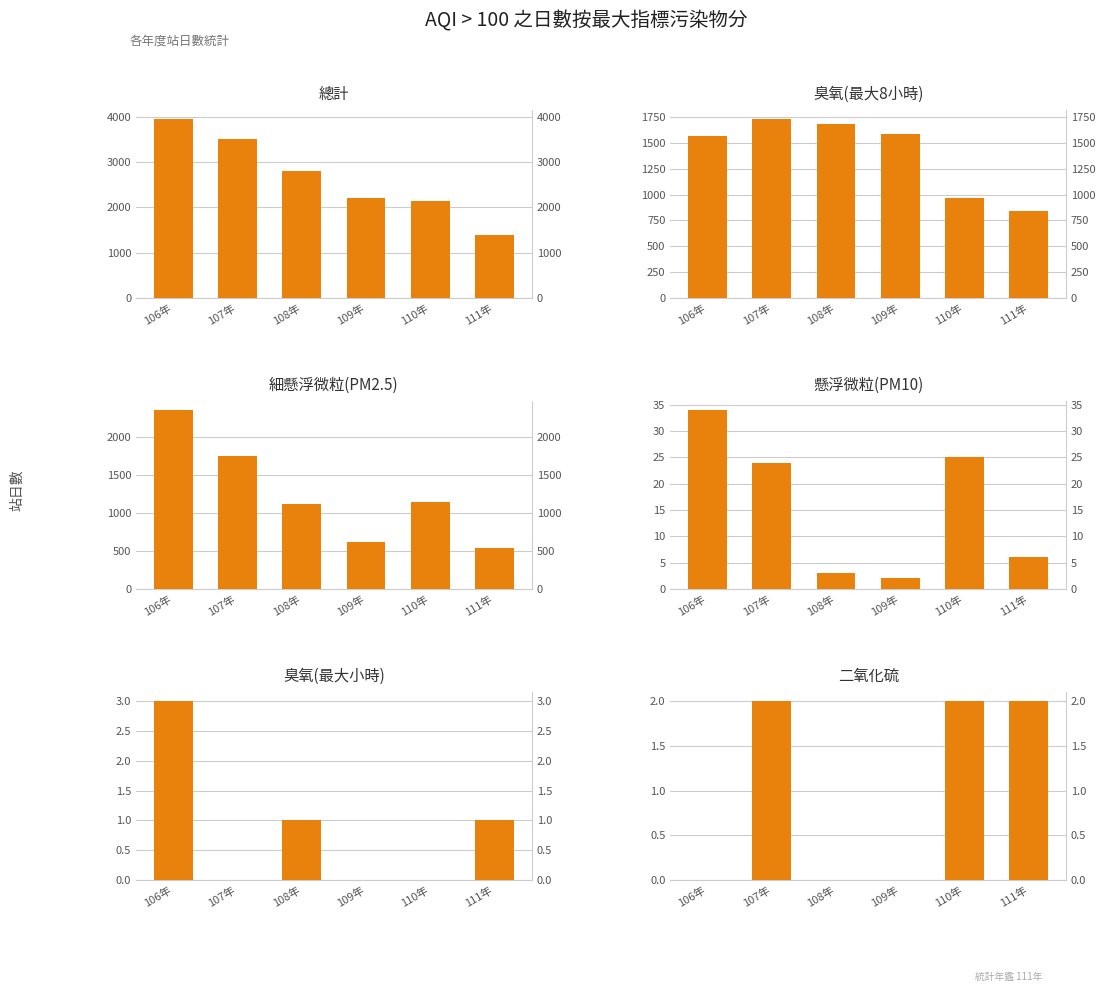

Reading left to right, what are all the values shown in this chart?

總計: 106年=3955	107年=3503	108年=2809	109年=2207	110年=2142	111年=1397
臭氧(最大8小時): 106年=1563	107年=1733	108年=1687	109年=1586	110年=967	111年=843
細懸浮微粒(PM2.5): 106年=2355	107年=1744	108年=1118	109年=619	110年=1148	111年=545
懸浮微粒(PM10): 106年=34	107年=24	108年=3	109年=2	110年=25	111年=6
臭氧(最大小時): 106年=3	107年=0	108年=1	109年=0	110年=0	111年=1
二氧化硫: 106年=0	107年=2	108年=0	109年=0	110年=2	111年=2